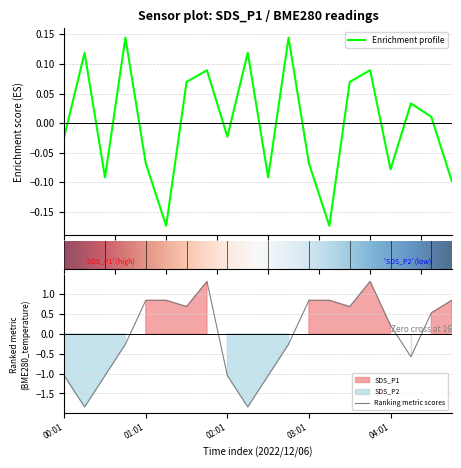

What is the maximum value for BME280_temperature?

1.3